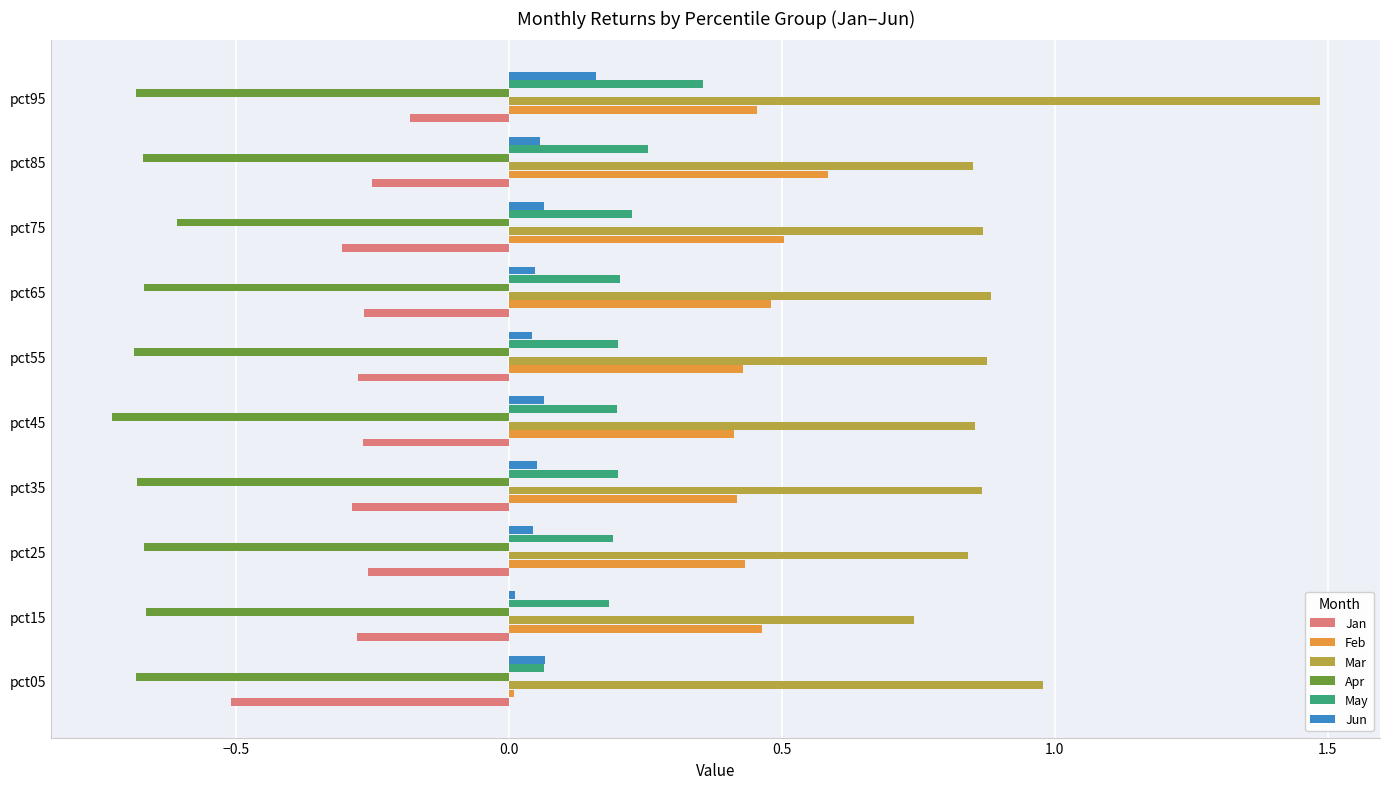

Which series has the largest total across all categories?

Mar